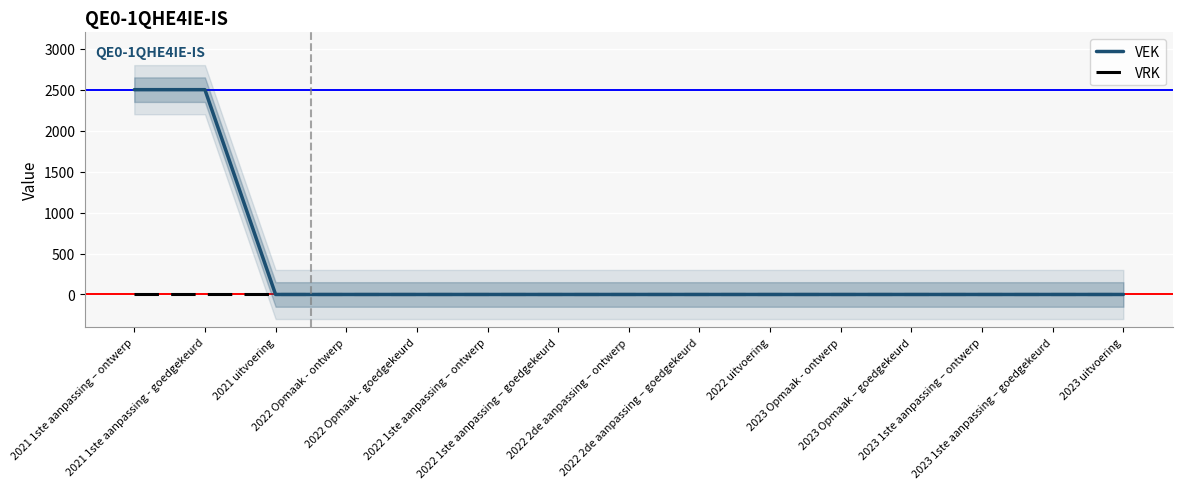

True or false: VRK has a value of 0 at 2023 Opmaak – goedgekeurd.

True